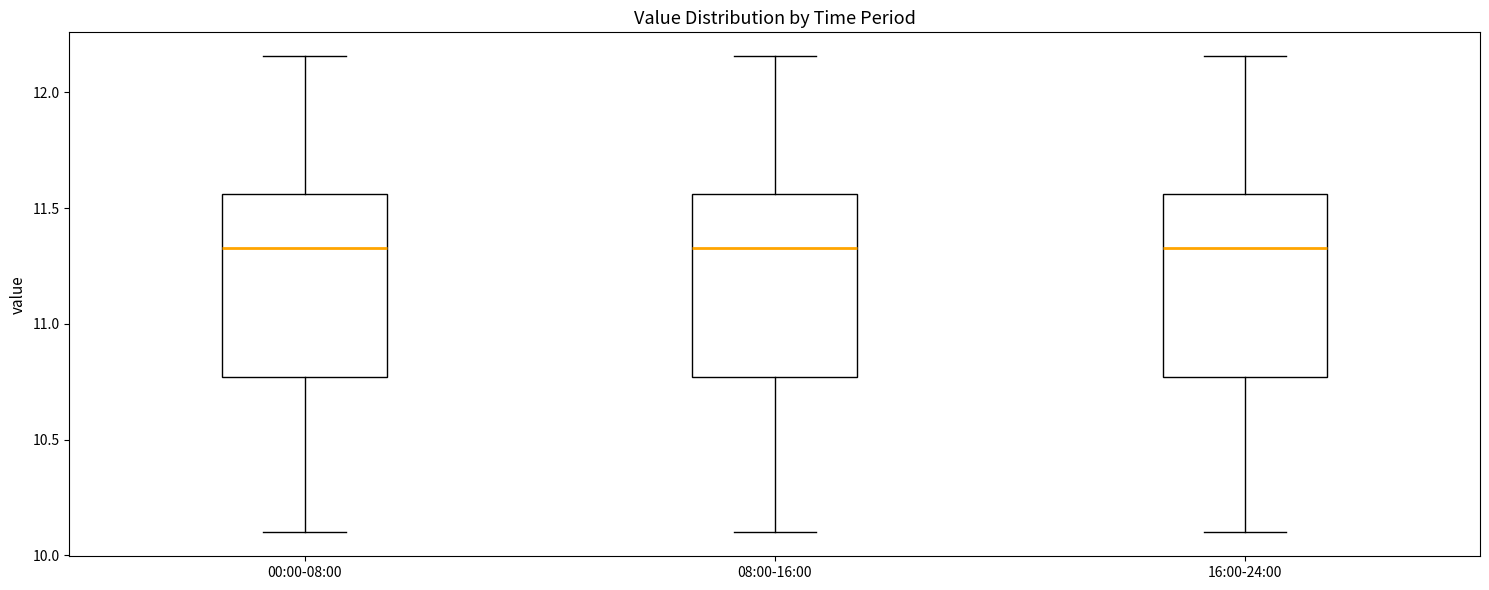

Where does the upper whisker of the box for 00:00-08:00 end on the y-axis? The values are not printed on the chart, so give them approximately, as read against the axis.

12.15